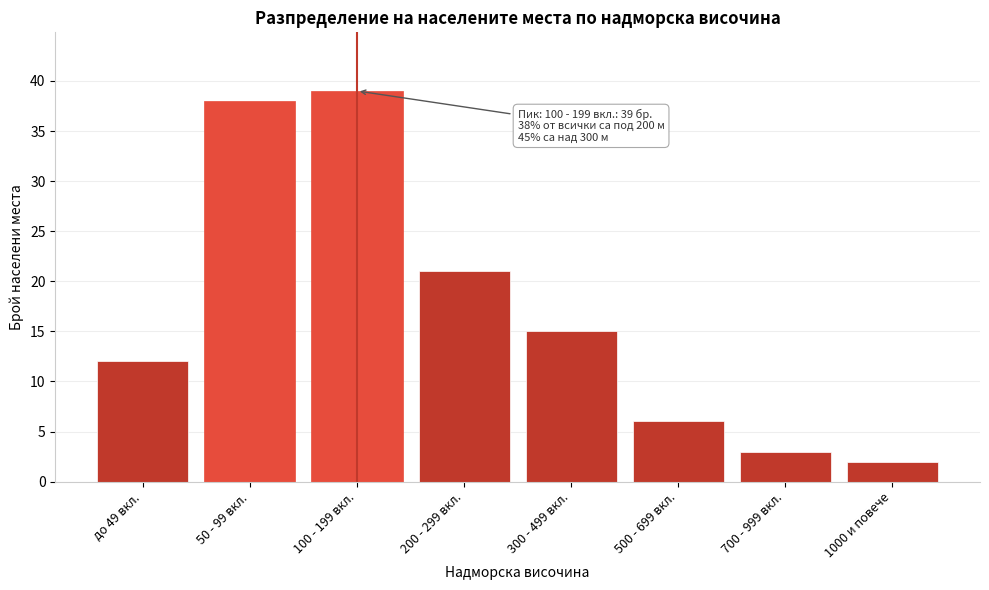

Reading left to right, extract all data points from this chart.

12	38	39	21	15	6	3	2